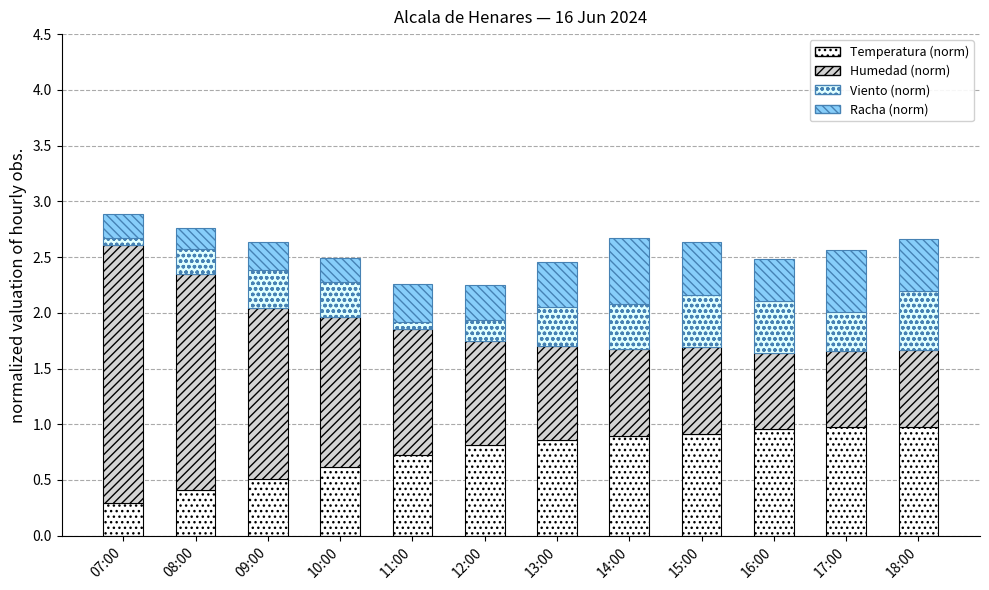

What is the total value across all series at 16:00?

2.5